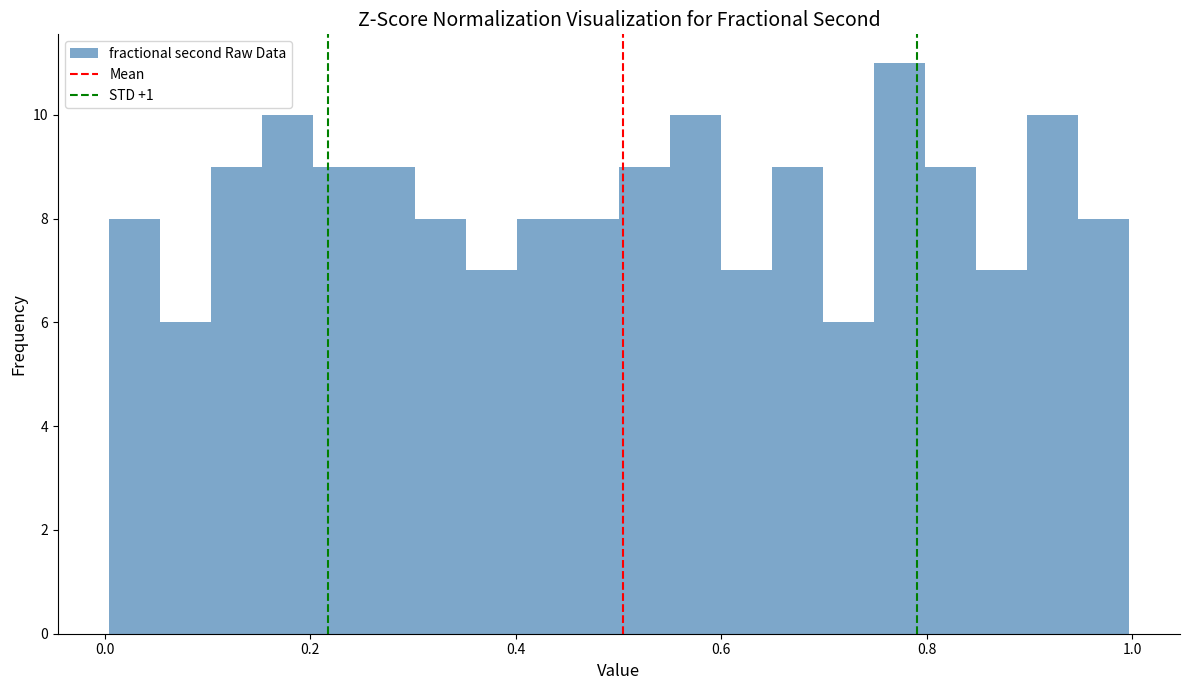

Read against the x-axis, roughly where is the centre of the tallest bar?

0.78